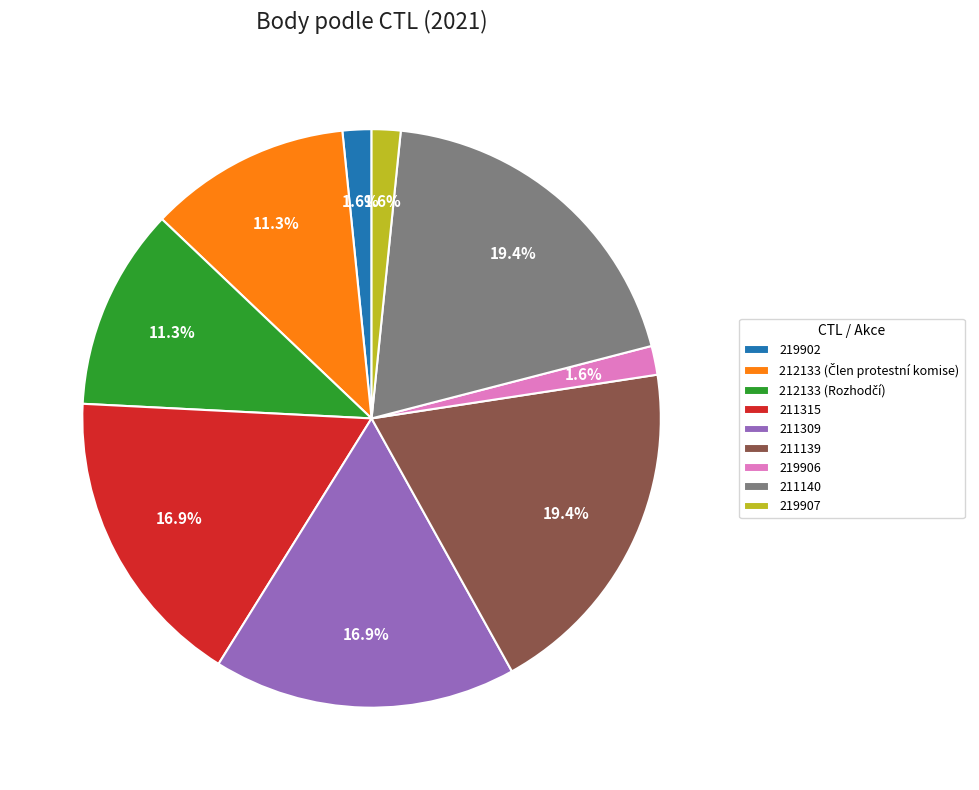

How many slices are in this pie chart?

9